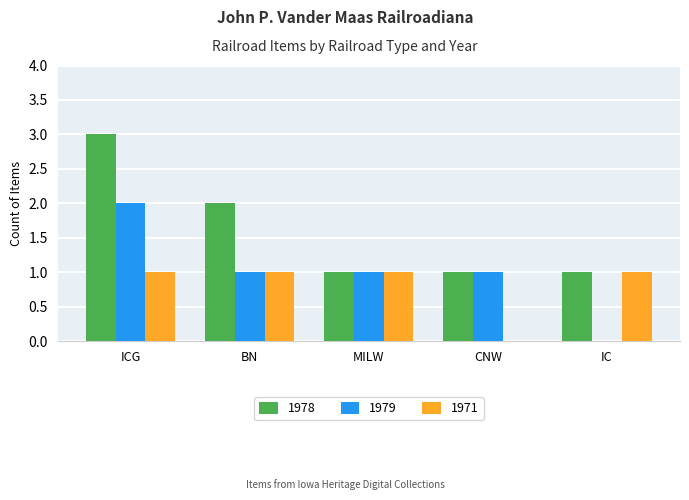

True or false: 1979 has a value of 0 at BN.

False